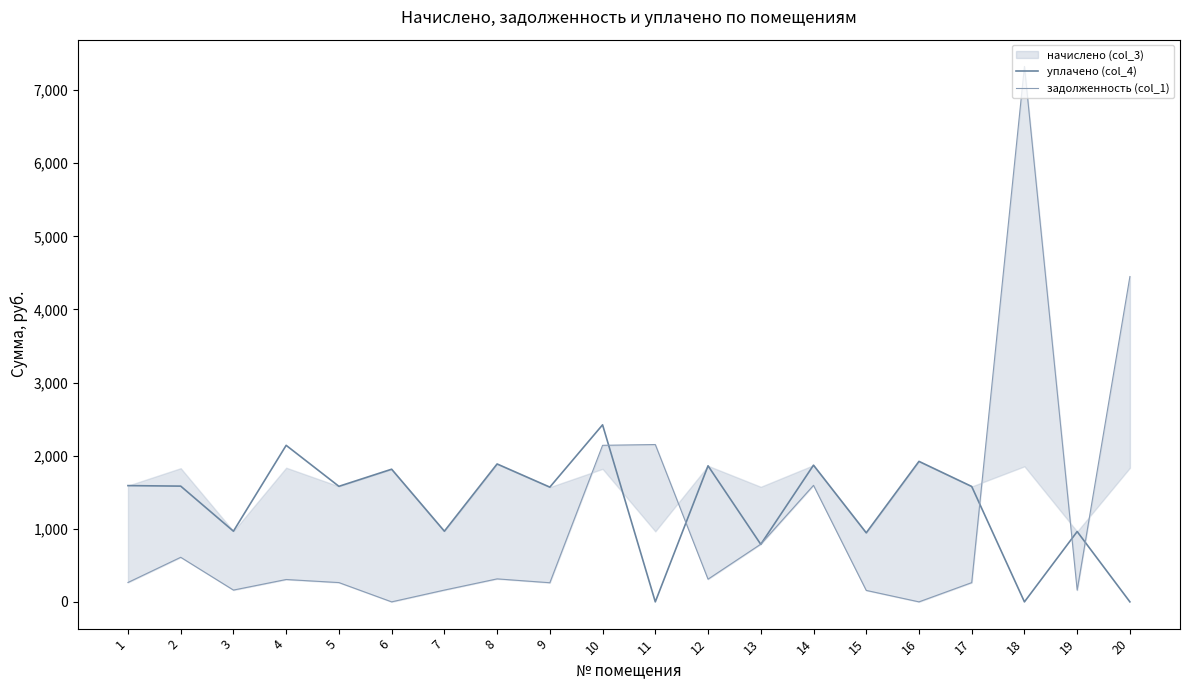

Rank the categories by уплачено (col_4) value from highest to lowest.

10, 4, 16, 8, 14, 12, 6, 1, 2, 5, 17, 9, 3, 7, 19, 15, 13, 11, 18, 20